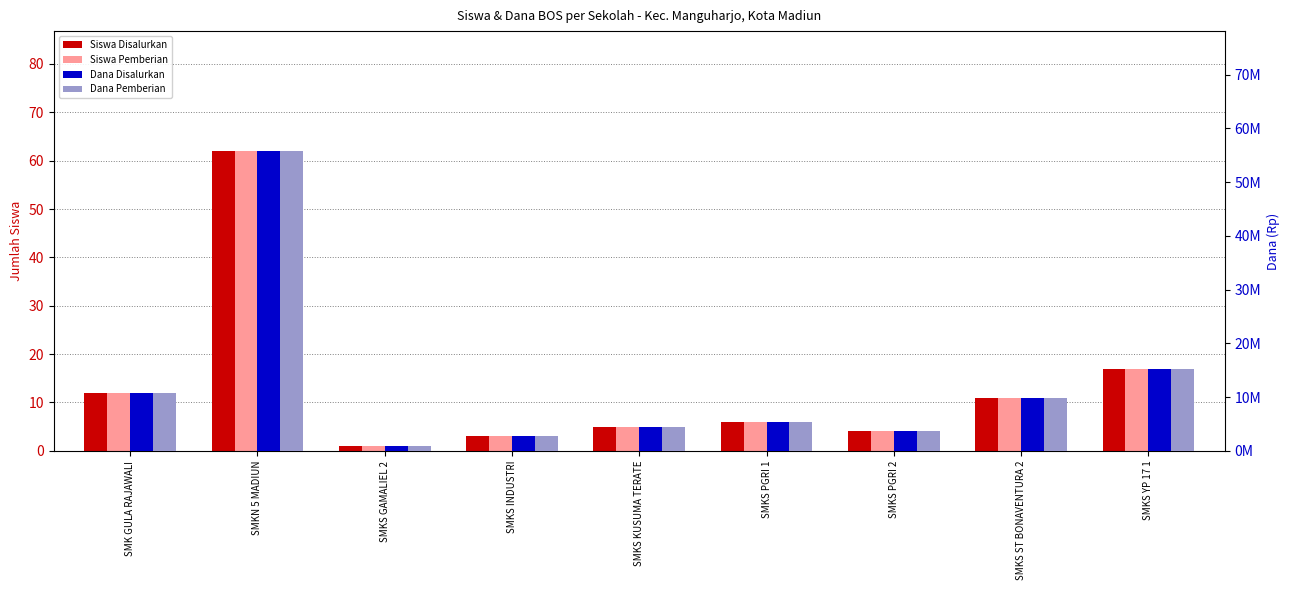

The Siswa Pemberian series shows 10 at SMKS PGRI 1. True or false?

False